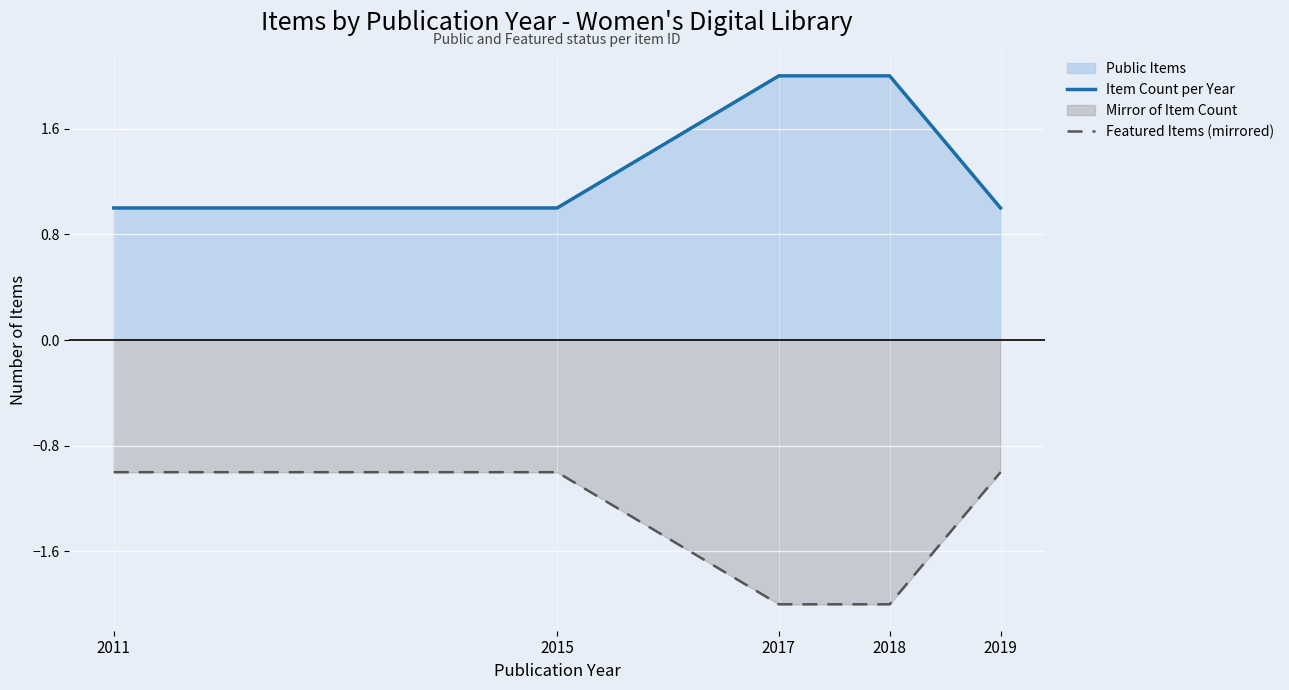

Where is Item Count per Year nearest to the value 1?

2011